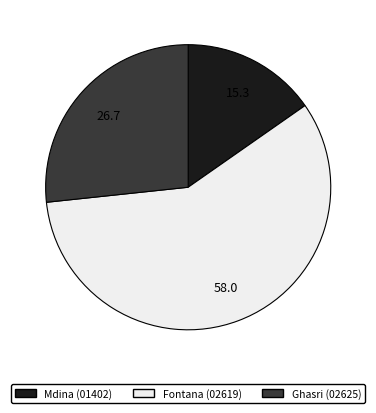

The Mdina slice represents 23% of the pie. True or false?

False